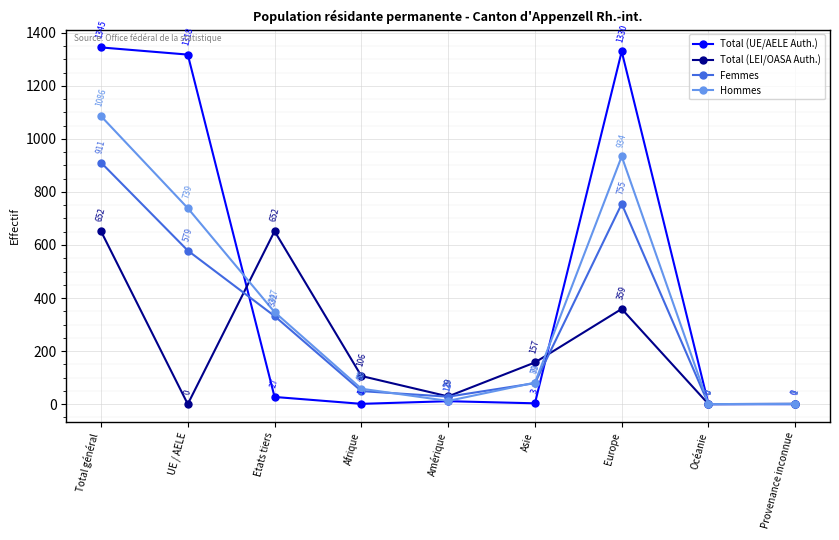

Which category has the highest value in the Hommes series?

Total général